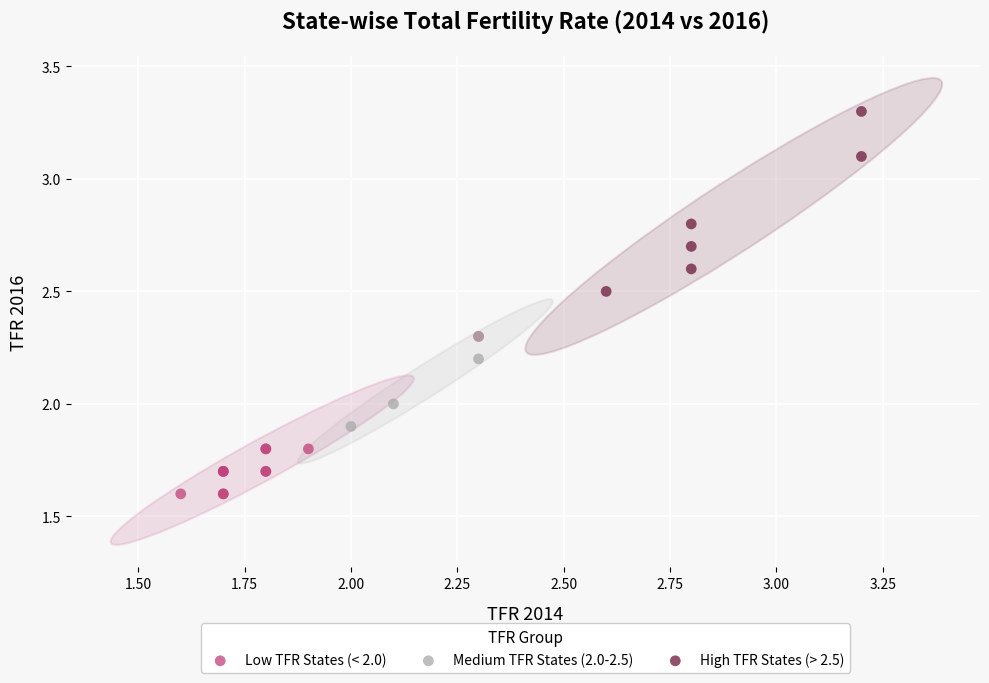

Which series contains the lowest Y value?

Low TFR States (< 2.0)